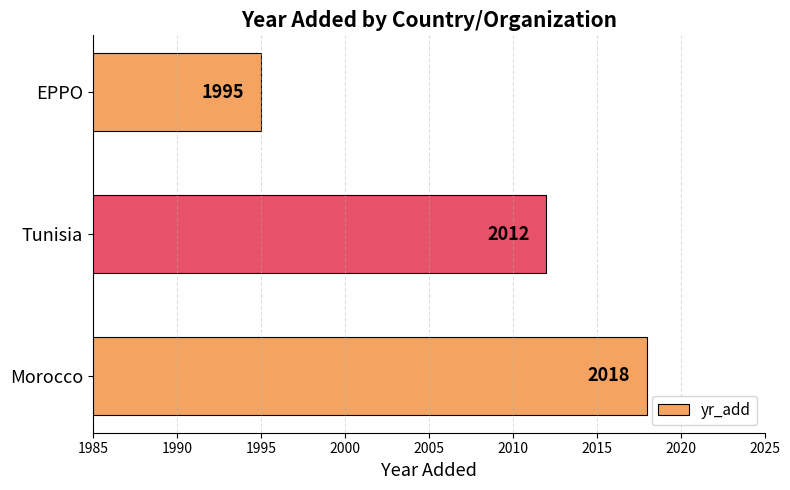

At which label is the value closest to 2006?

Tunisia